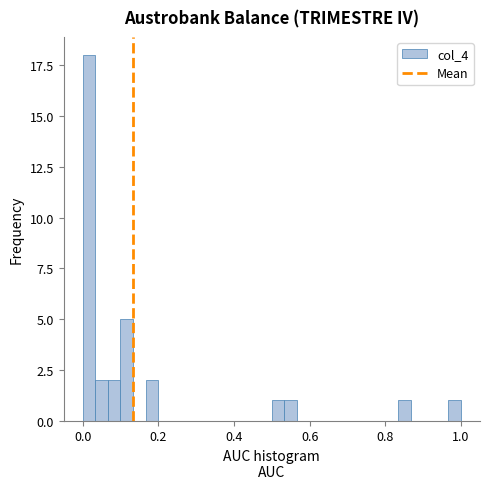

Read against the x-axis, roughly where is the centre of the tallest bar?

0.02